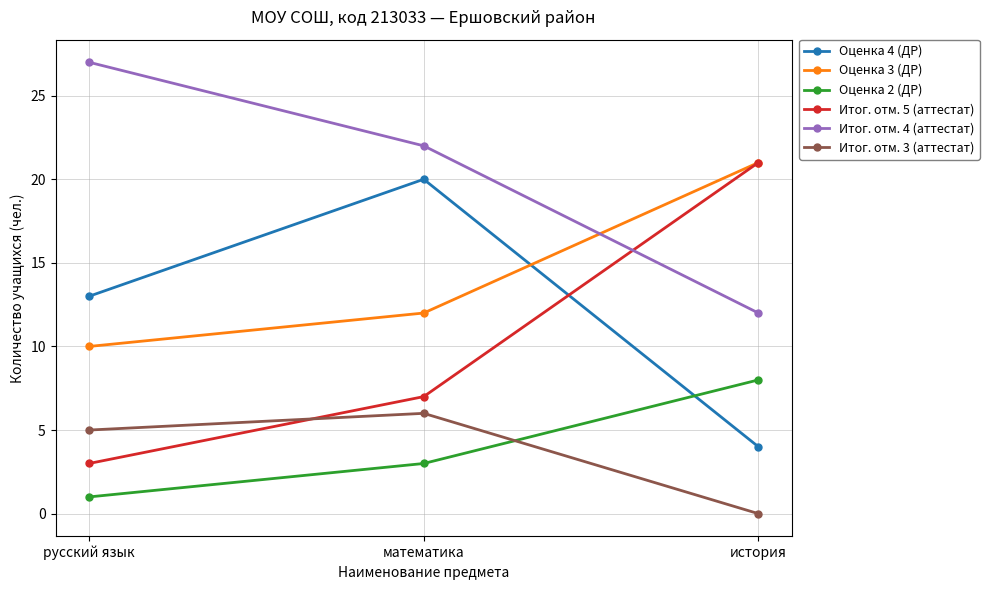

Where is Итог. отм. 4 (аттестат) nearest to the value 19?

математика